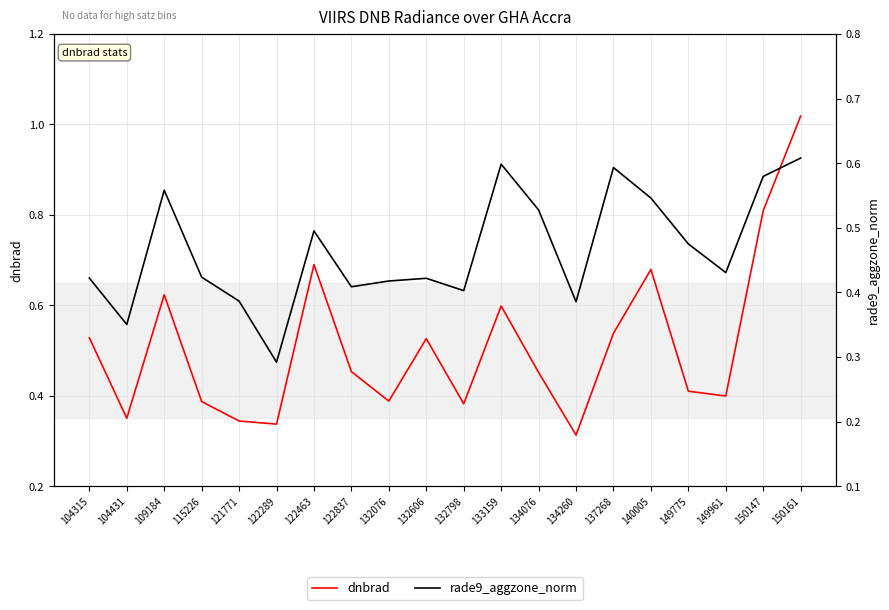

True or false: rade9_aggzone_norm has more than 1 interior local peaks.

True